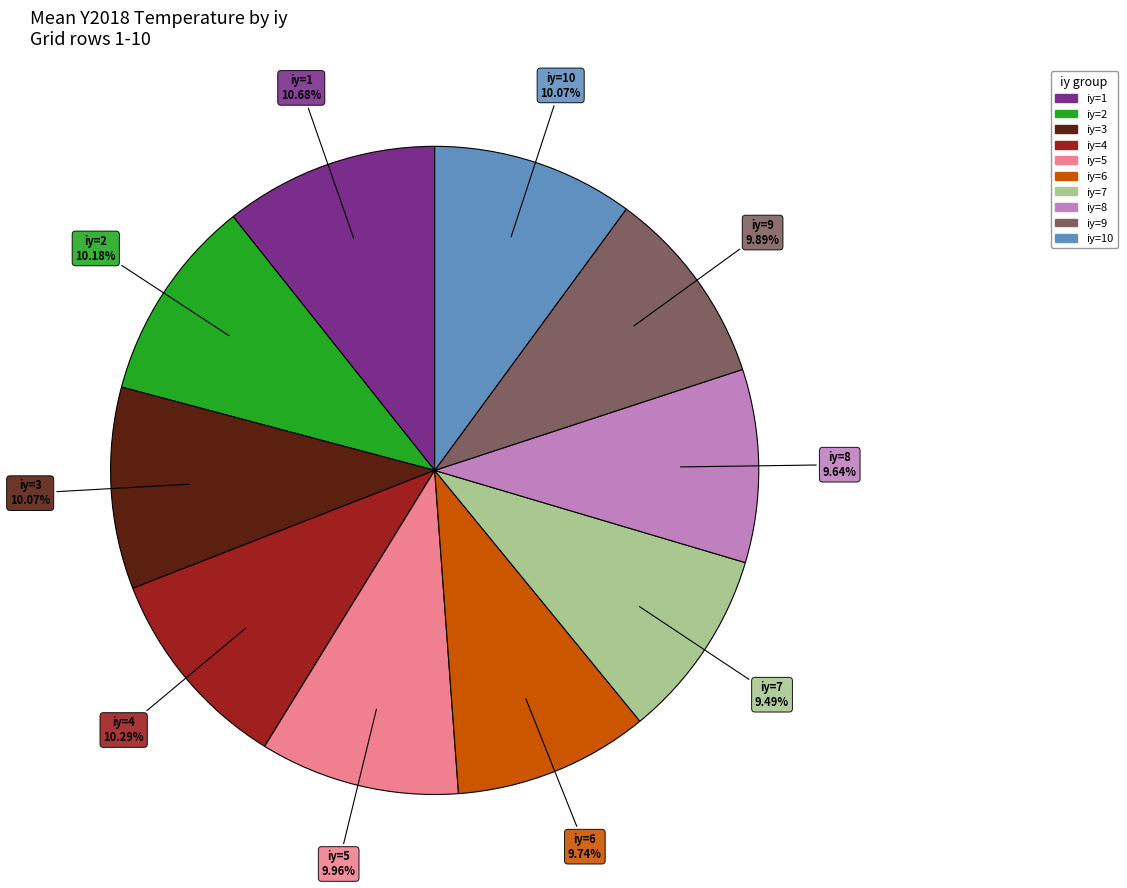

To the nearest percent, what is the average slice percentage?

10%